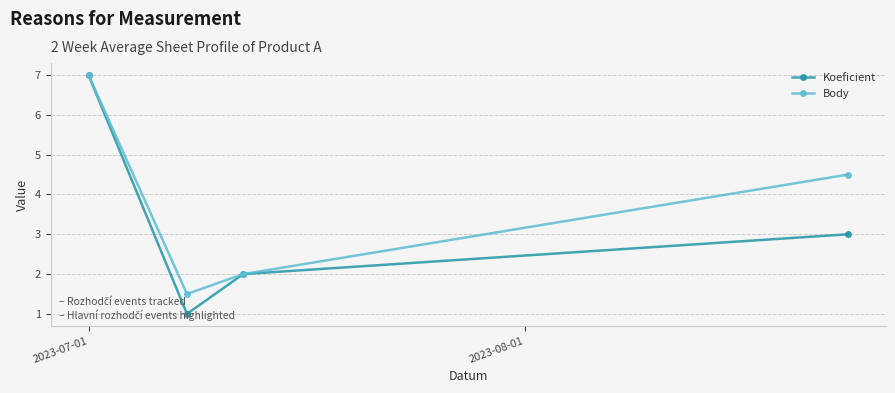

What is the sum of all Body values?

15.0